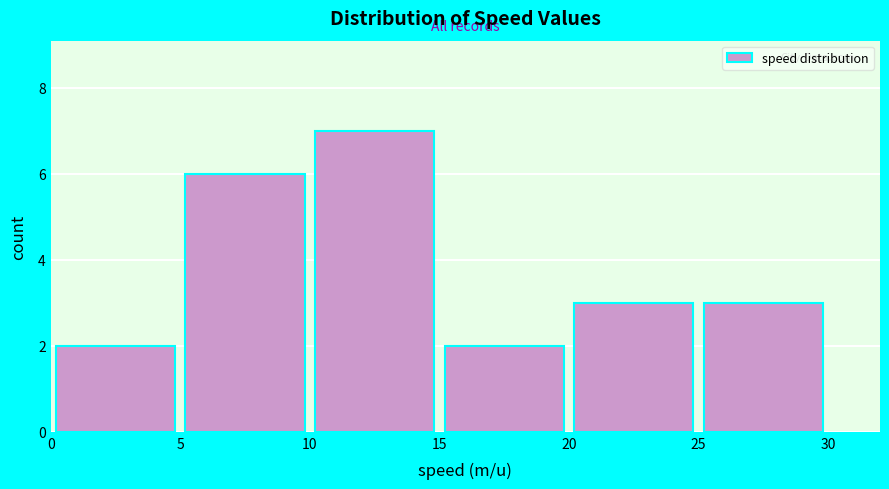

Over which range of the x-axis is the bar tallest?

10 to 15